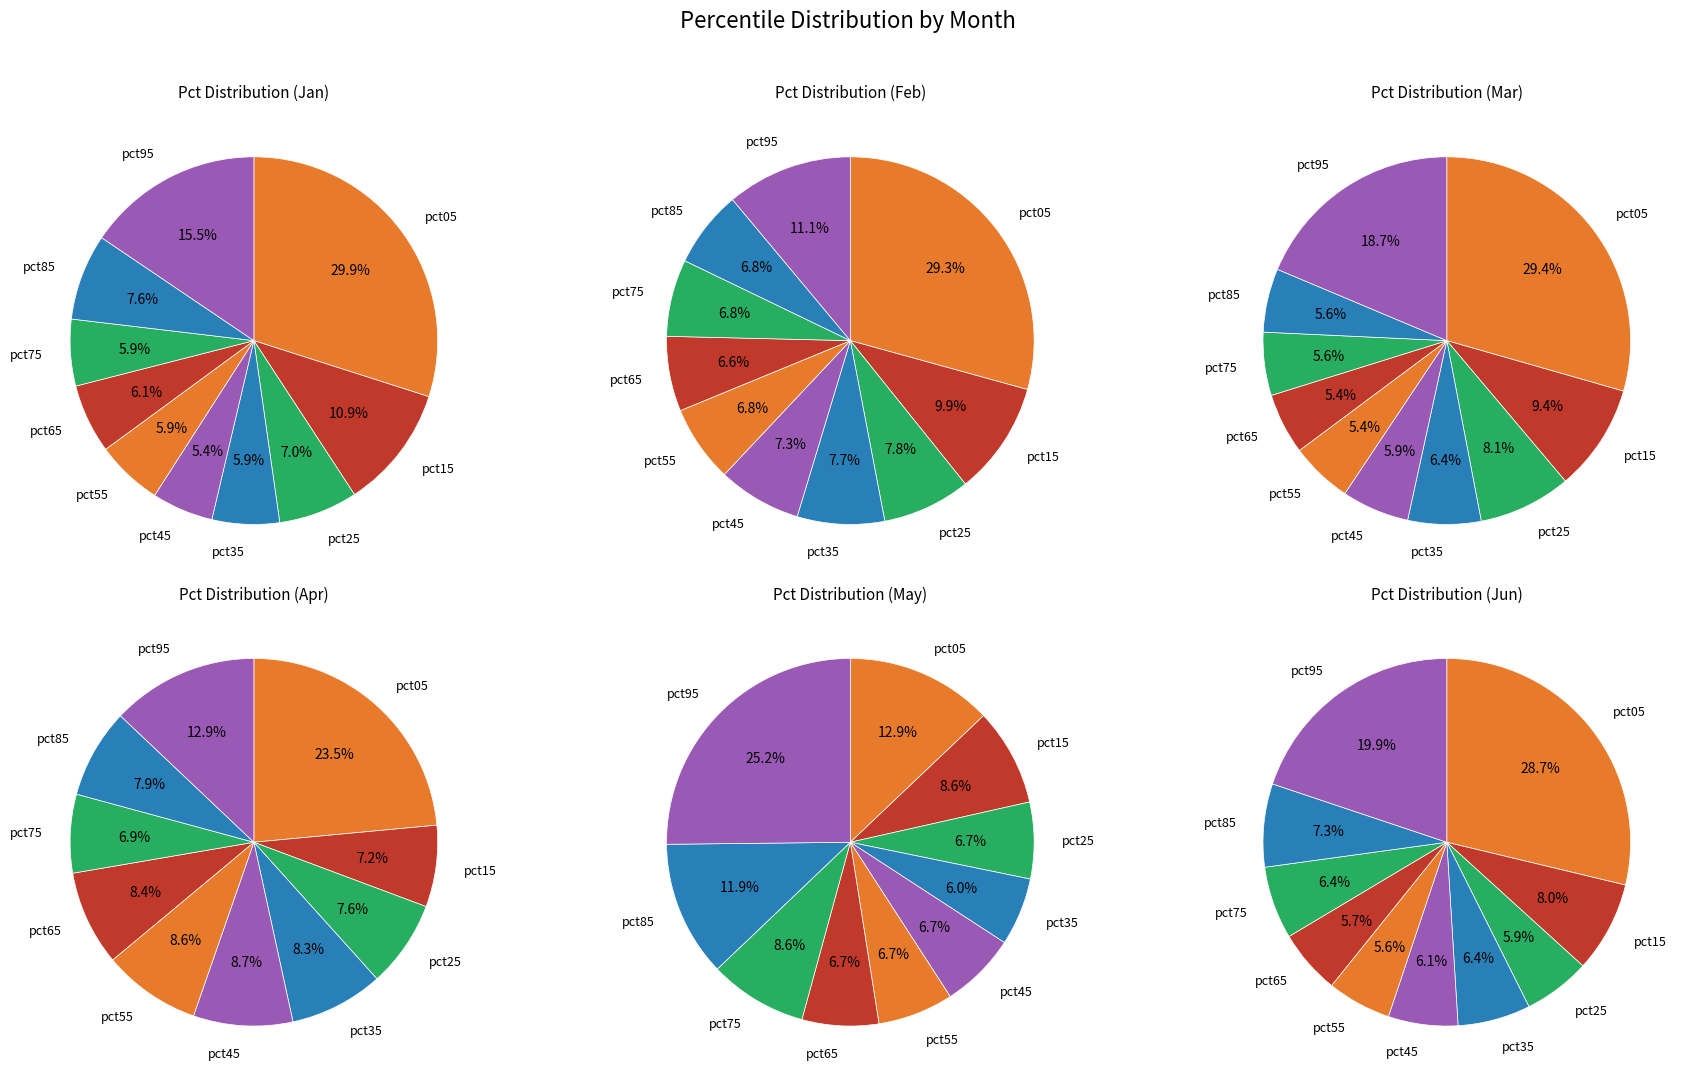

To the nearest percent, what is the difference between the largest and smallest slice percentages?

19%